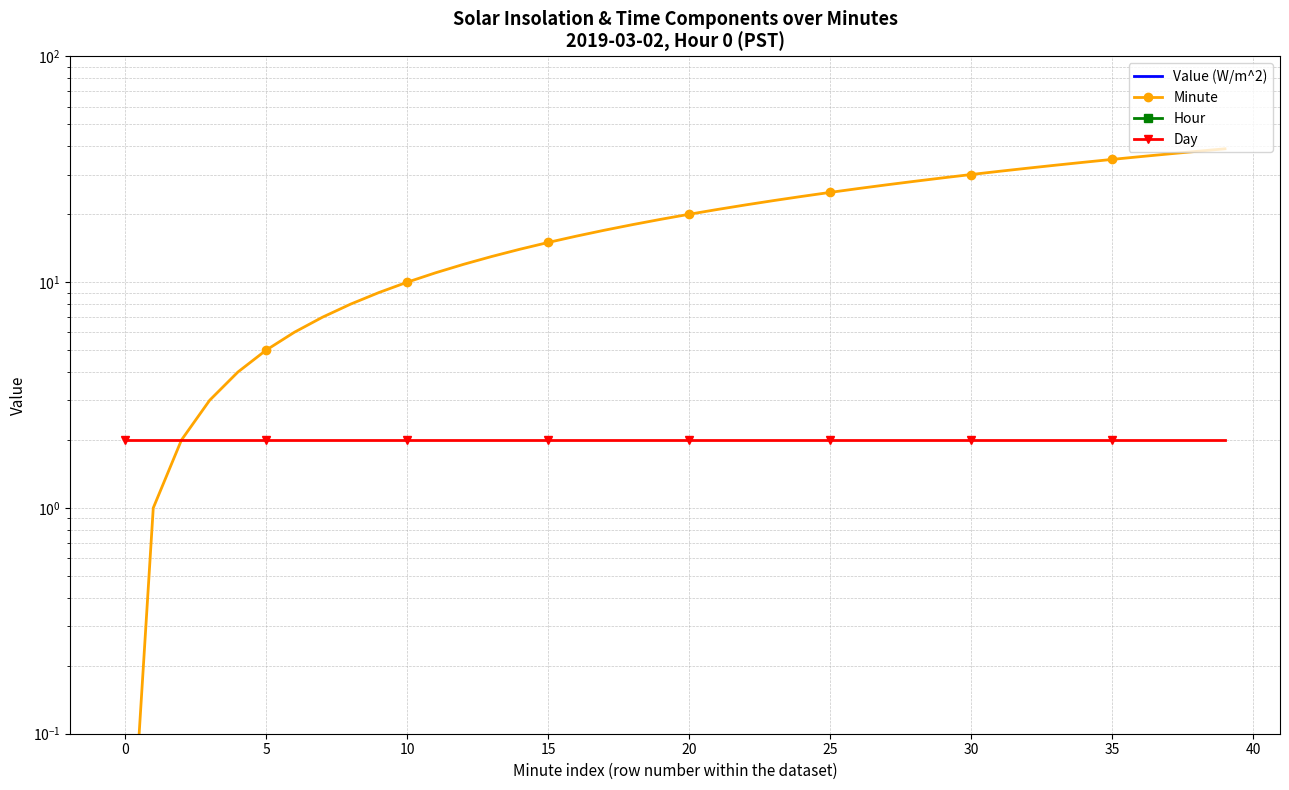

Between 5 and 36, which is larger?

5